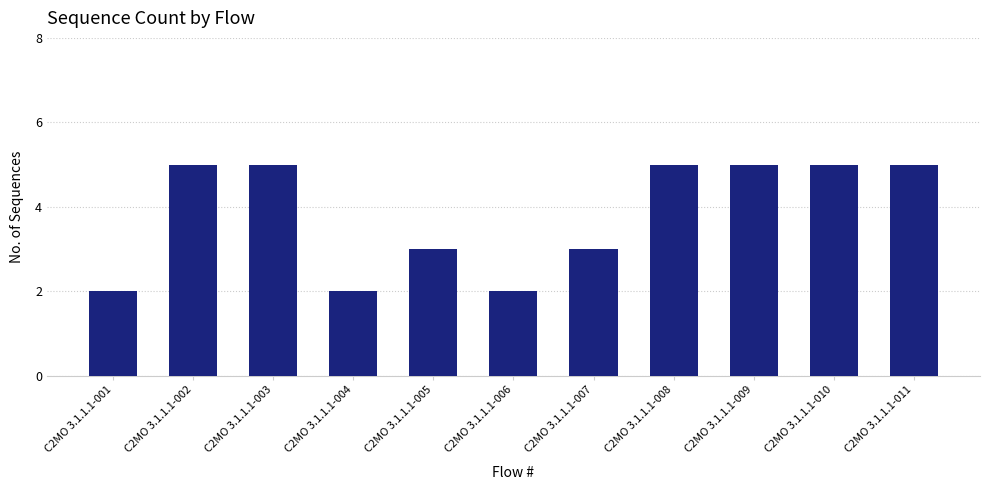

The chart shows a value of 5 at C2MO 3.1.1.1-008. True or false?

True